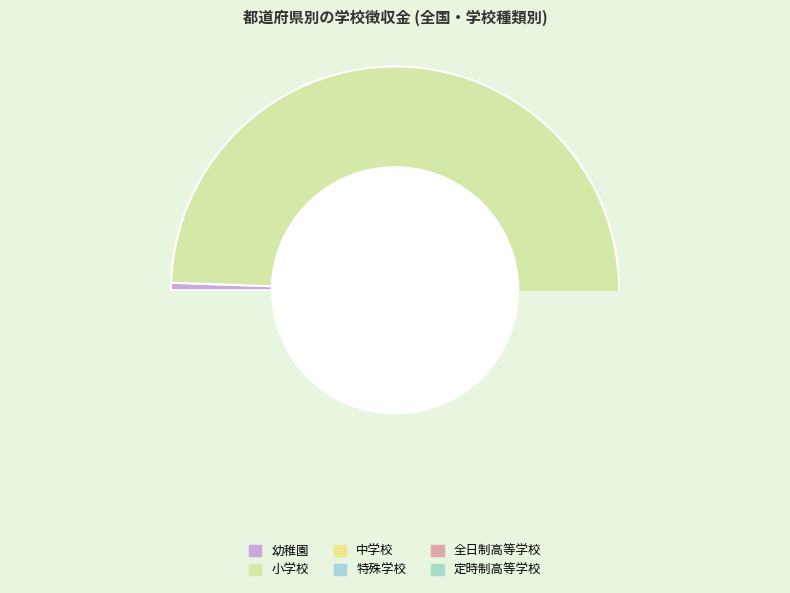

What is the largest slice in the pie chart?

小学校